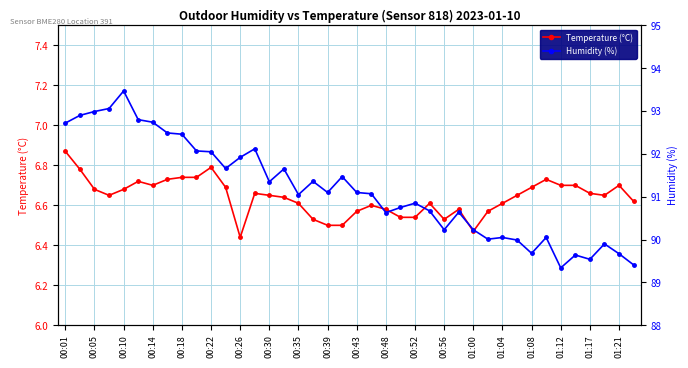

The Temperature (°C) series shows 4.4 at 23. True or false?

False